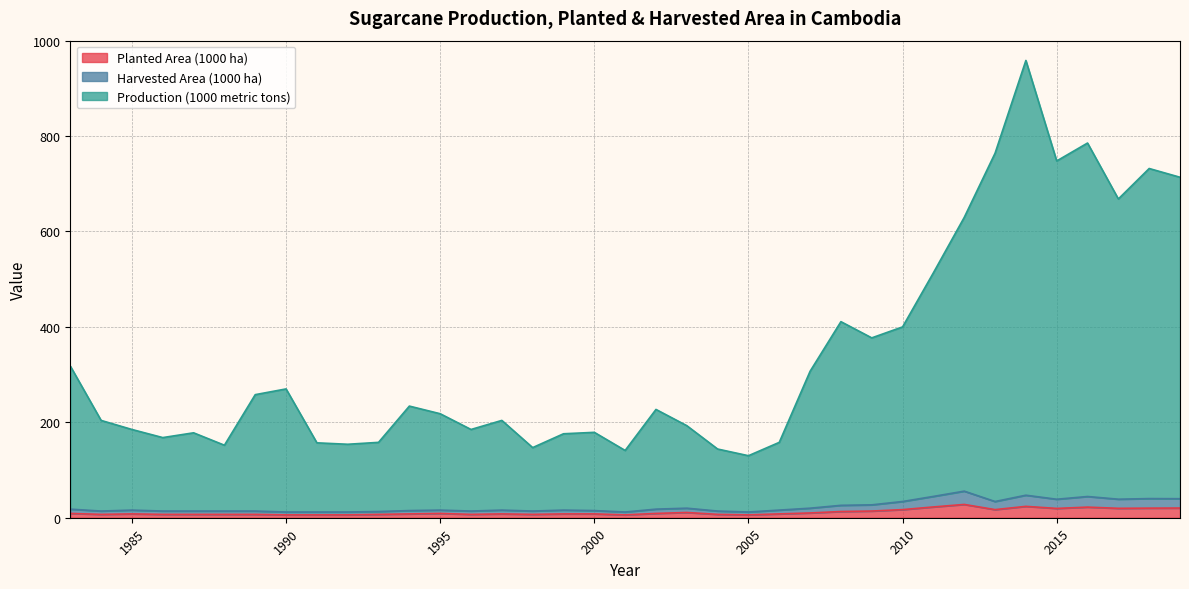

What is the sum of the Production (1000 metric tons) values at 2010 and 2004?

544.0